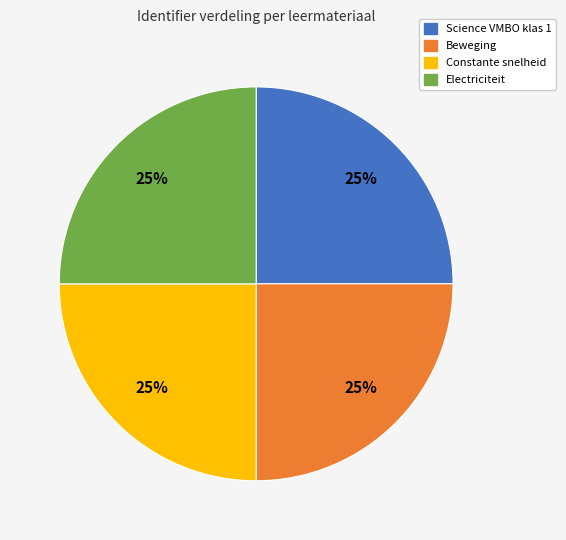

To the nearest percent, what is the combined percentage of Science VMBO klas 1 and Beweging?

50%